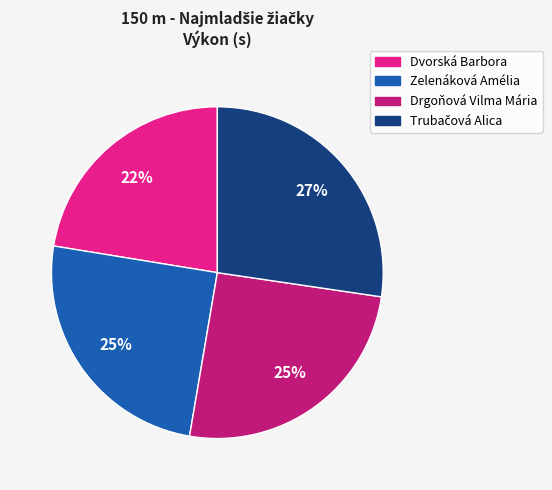

The Dvorská Barbora slice represents 22% of the pie. True or false?

True